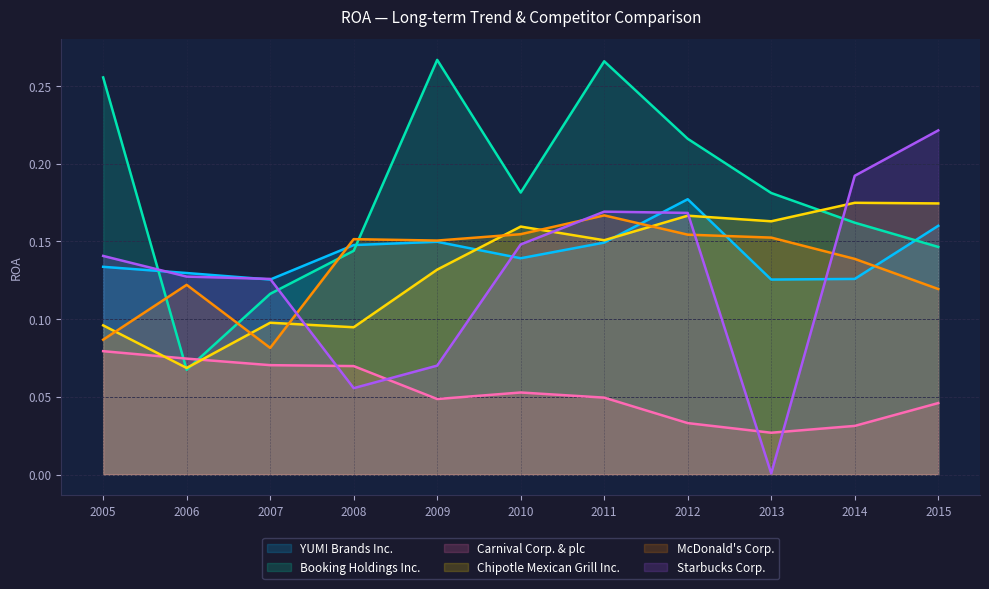

List the series in order of their peak value, lowest first.

Carnival Corp. & plc, McDonald's Corp., Chipotle Mexican Grill Inc., YUM! Brands Inc., Starbucks Corp., Booking Holdings Inc.